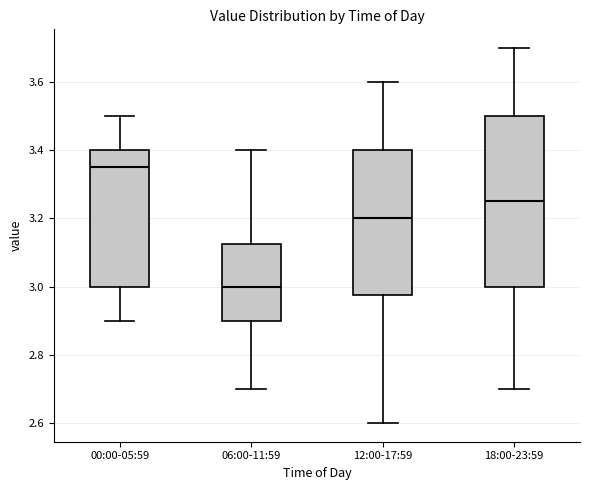

Which box has the highest median line?

00:00-05:59